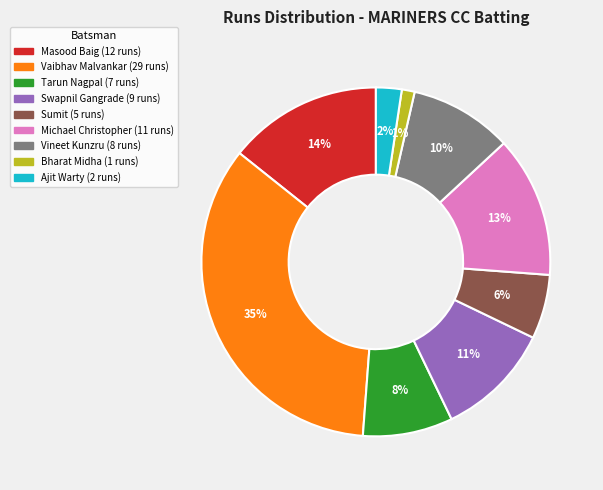

To the nearest percent, what is the average slice percentage?

11%